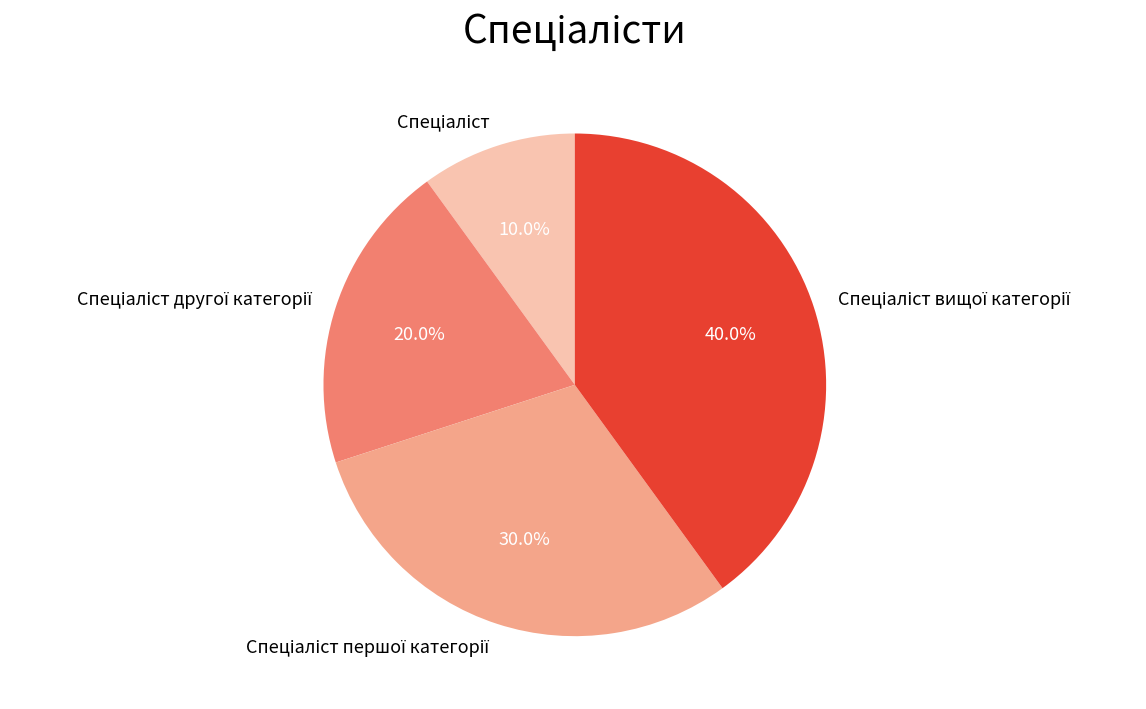

Does any single category account for the majority?

No